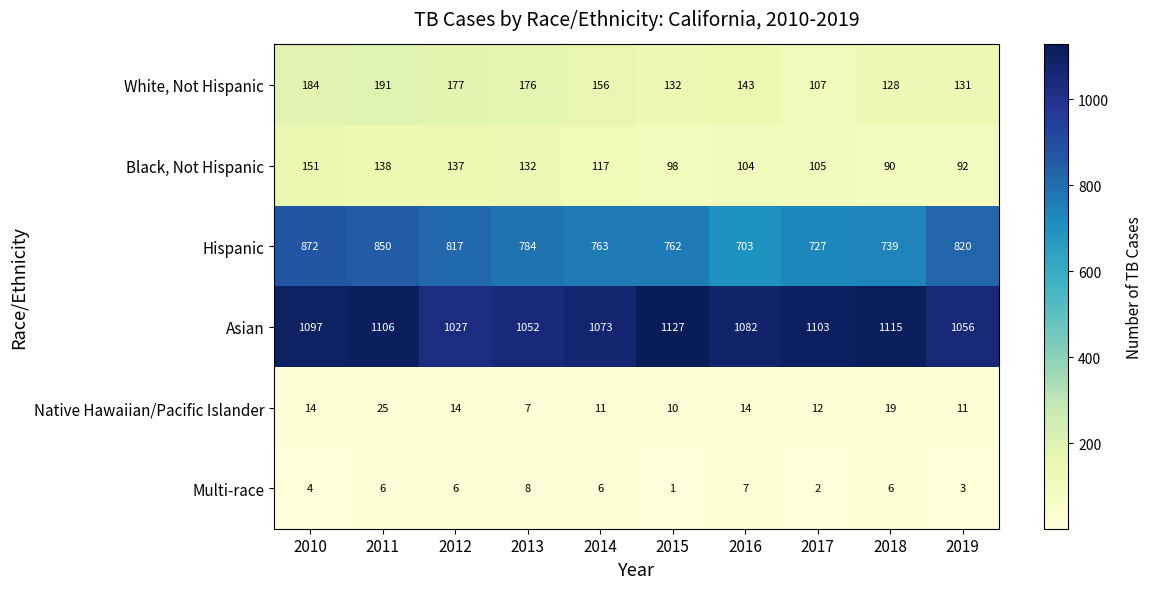

At which category is the sum across all series the highest?

2010